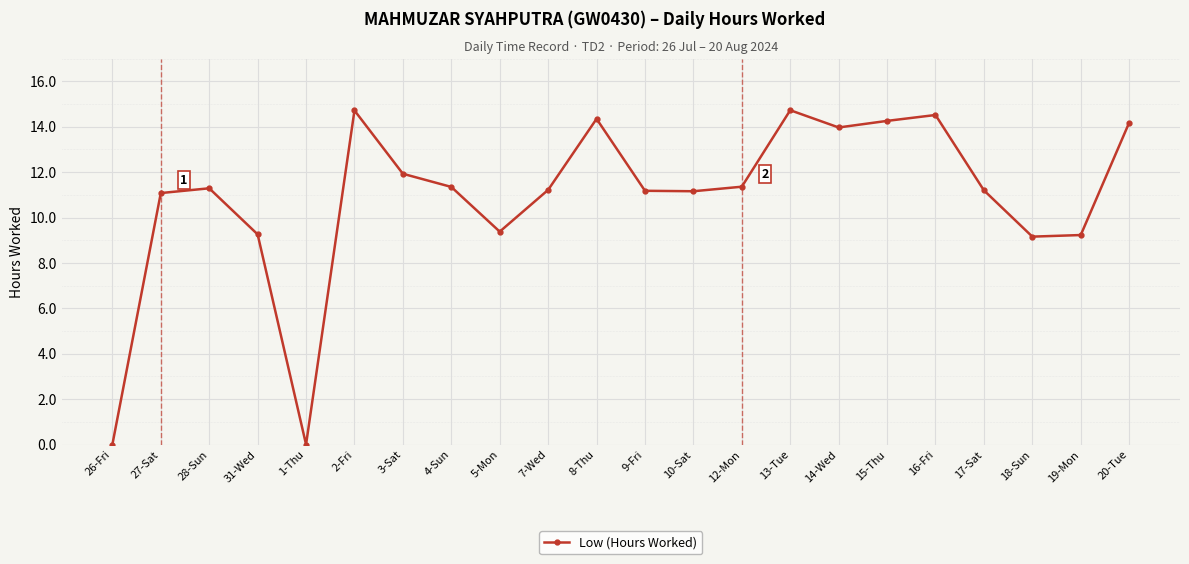

What is the difference between the values at 15-Thu and 26-Fri?

14.3